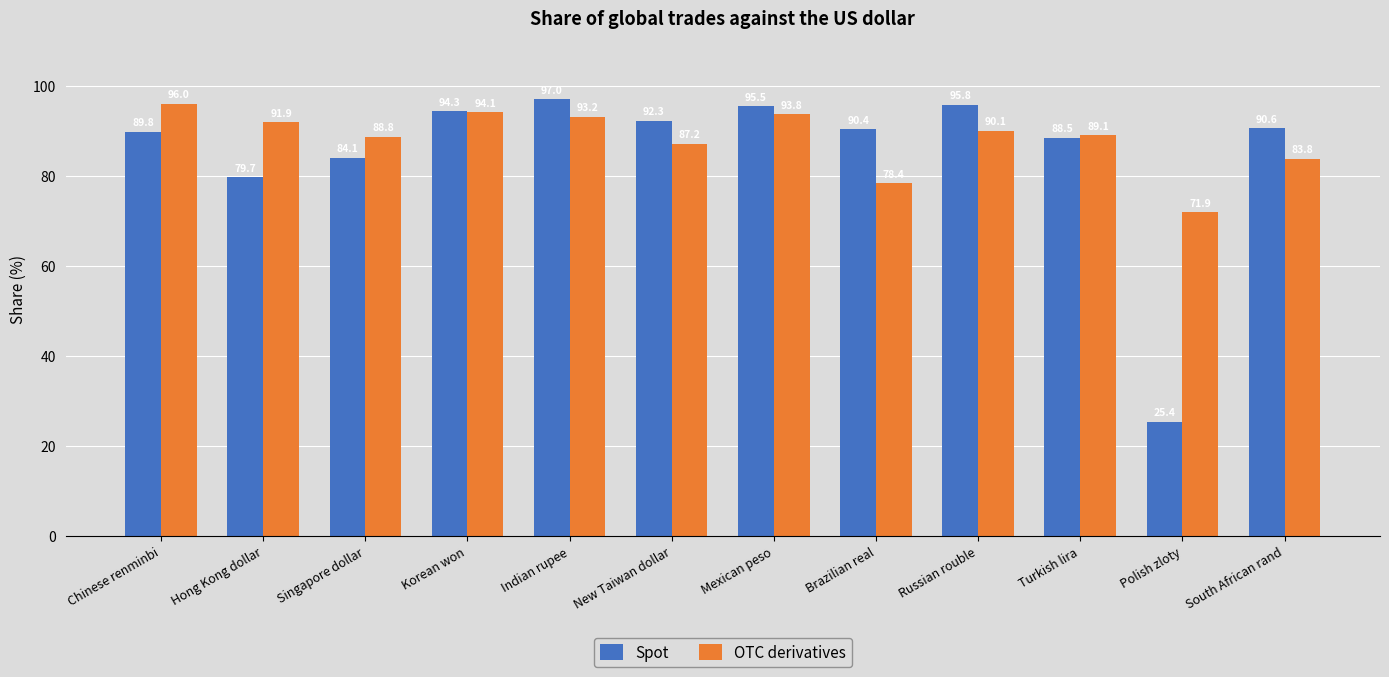

Rank the categories by Spot value from lowest to highest.

Polish zloty, Hong Kong dollar, Singapore dollar, Turkish lira, Chinese renminbi, Brazilian real, South African rand, New Taiwan dollar, Korean won, Mexican peso, Russian rouble, Indian rupee